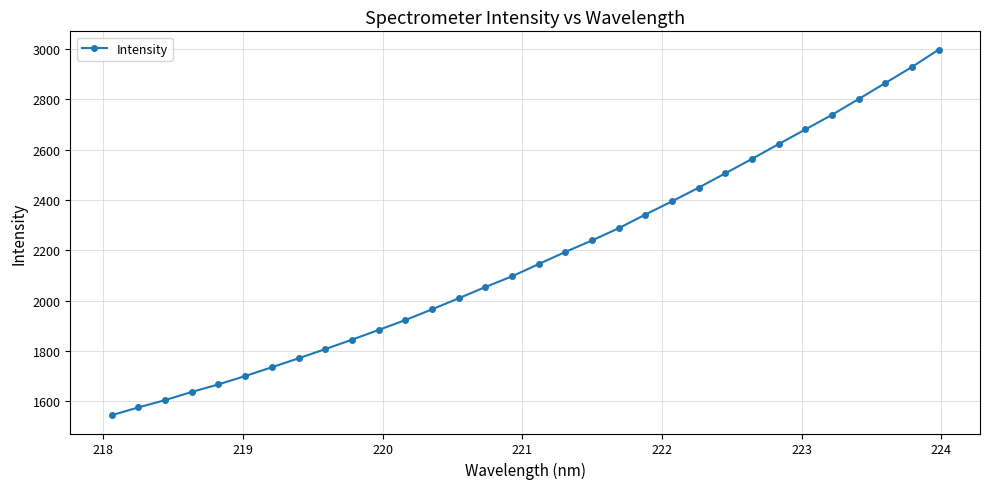

What is the maximum value shown in the chart?

2996.8